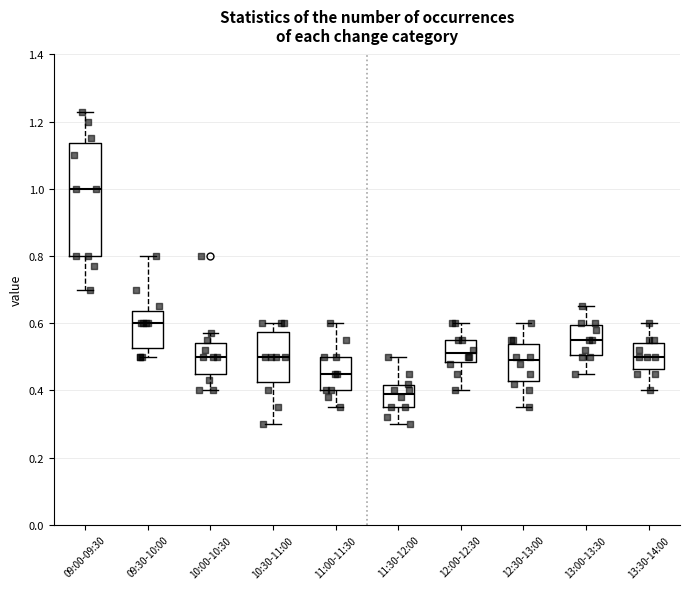

Which box has the lowest median line?

11:30-12:00